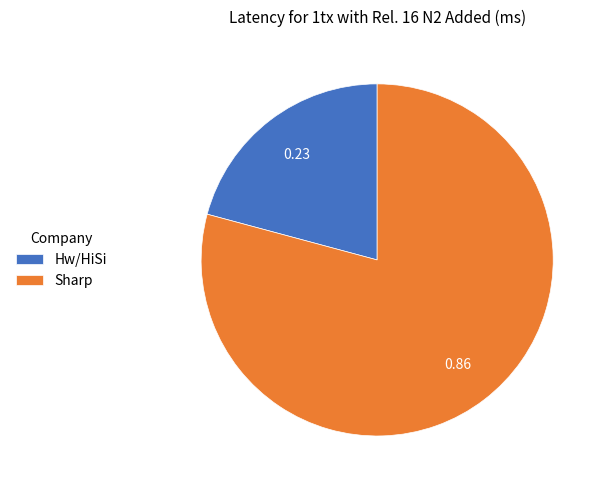

What is the smallest slice in the pie chart?

Hw/HiSi